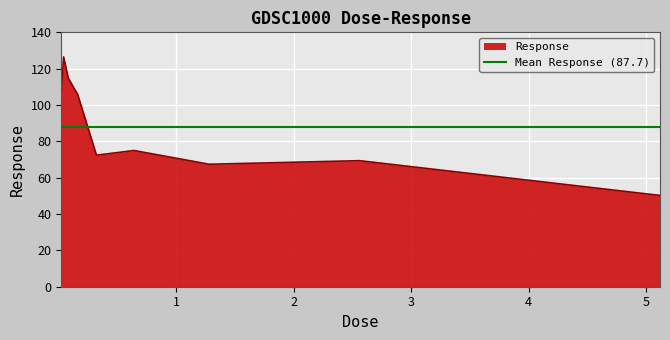

The value at 1.28 is 67.4. True or false?

True